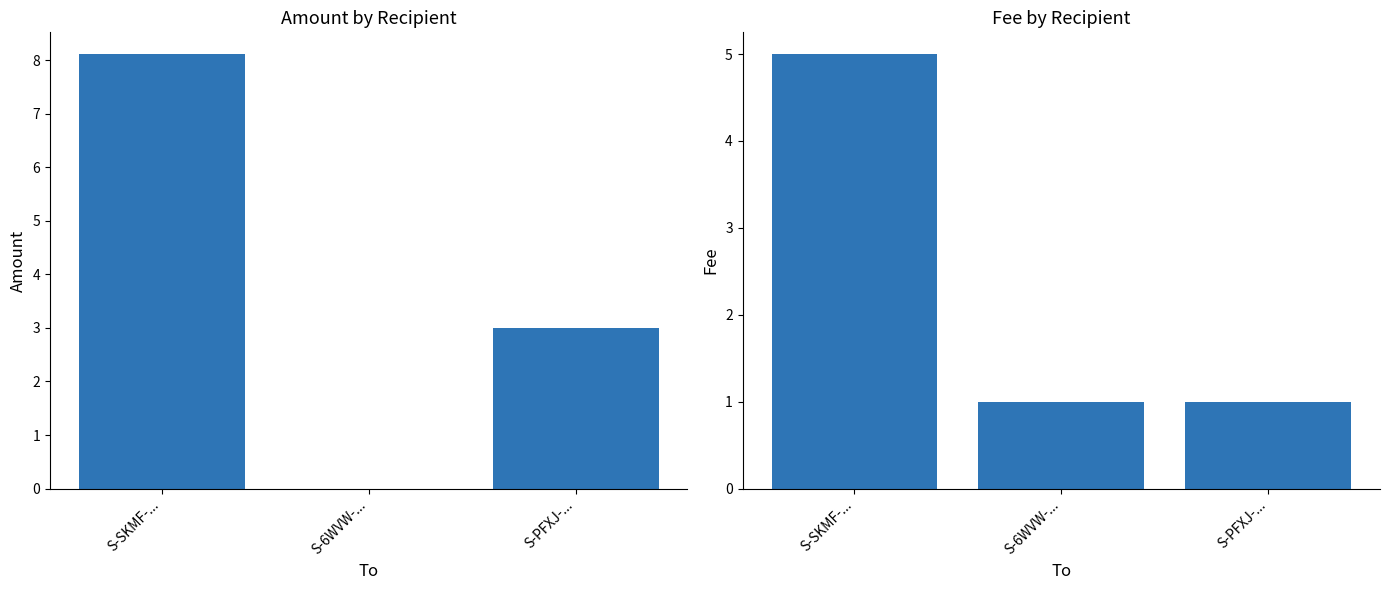

Reading left to right, transcribe all the data shown in this chart.

Amount: S-SKMF-...=8.1	S-6WVW-...=0.0	S-PFXJ-...=3.0
Fee: S-SKMF-...=5.0	S-6WVW-...=1.0	S-PFXJ-...=1.0